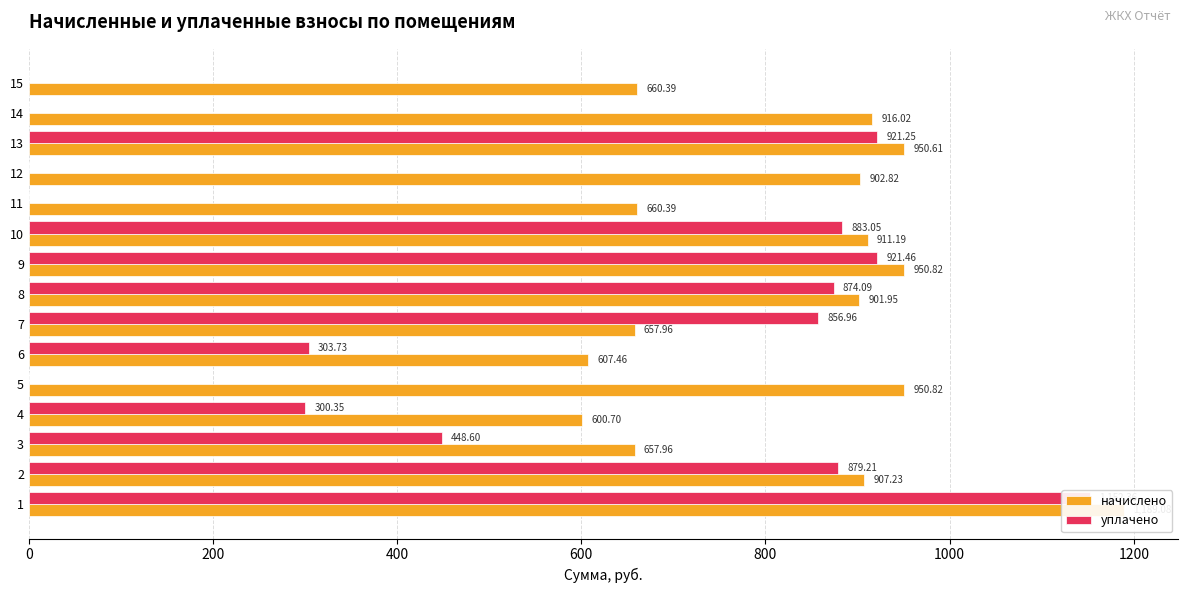

The уплачено series shows 0.0 at 5. True or false?

True